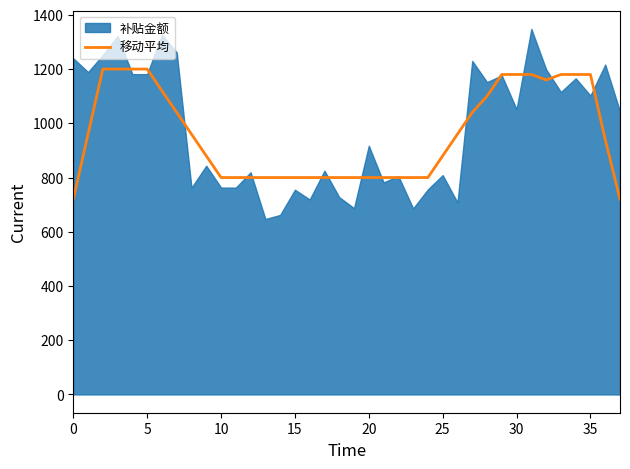

What is the minimum value for 移动平均?

720